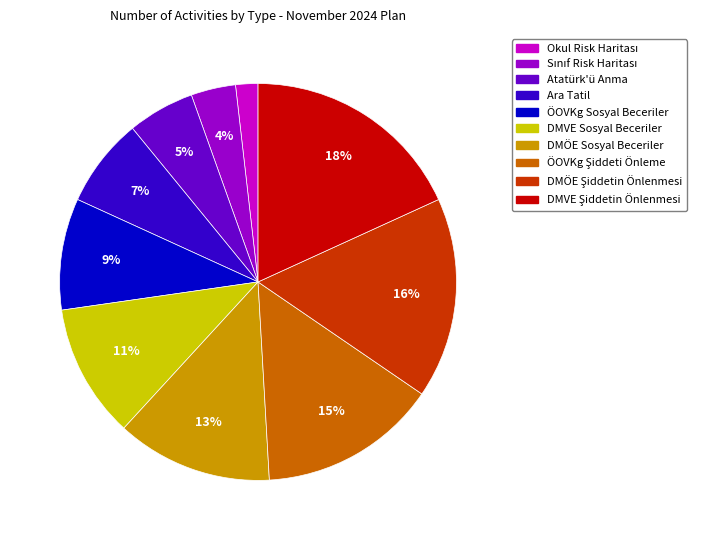

Is there any slice that represents more than half of the pie?

No